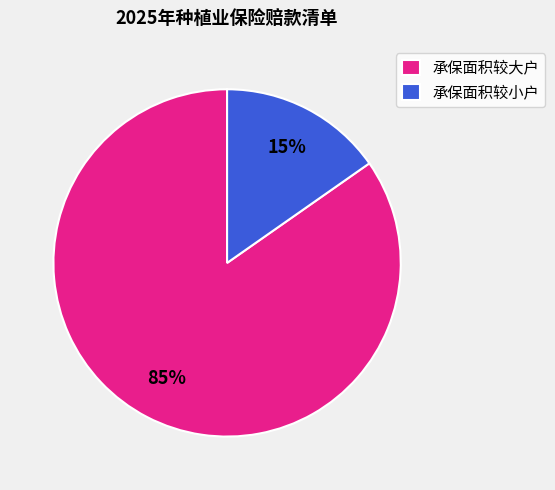

Between 承保面积较小户 and 承保面积较大户, which is larger?

承保面积较大户